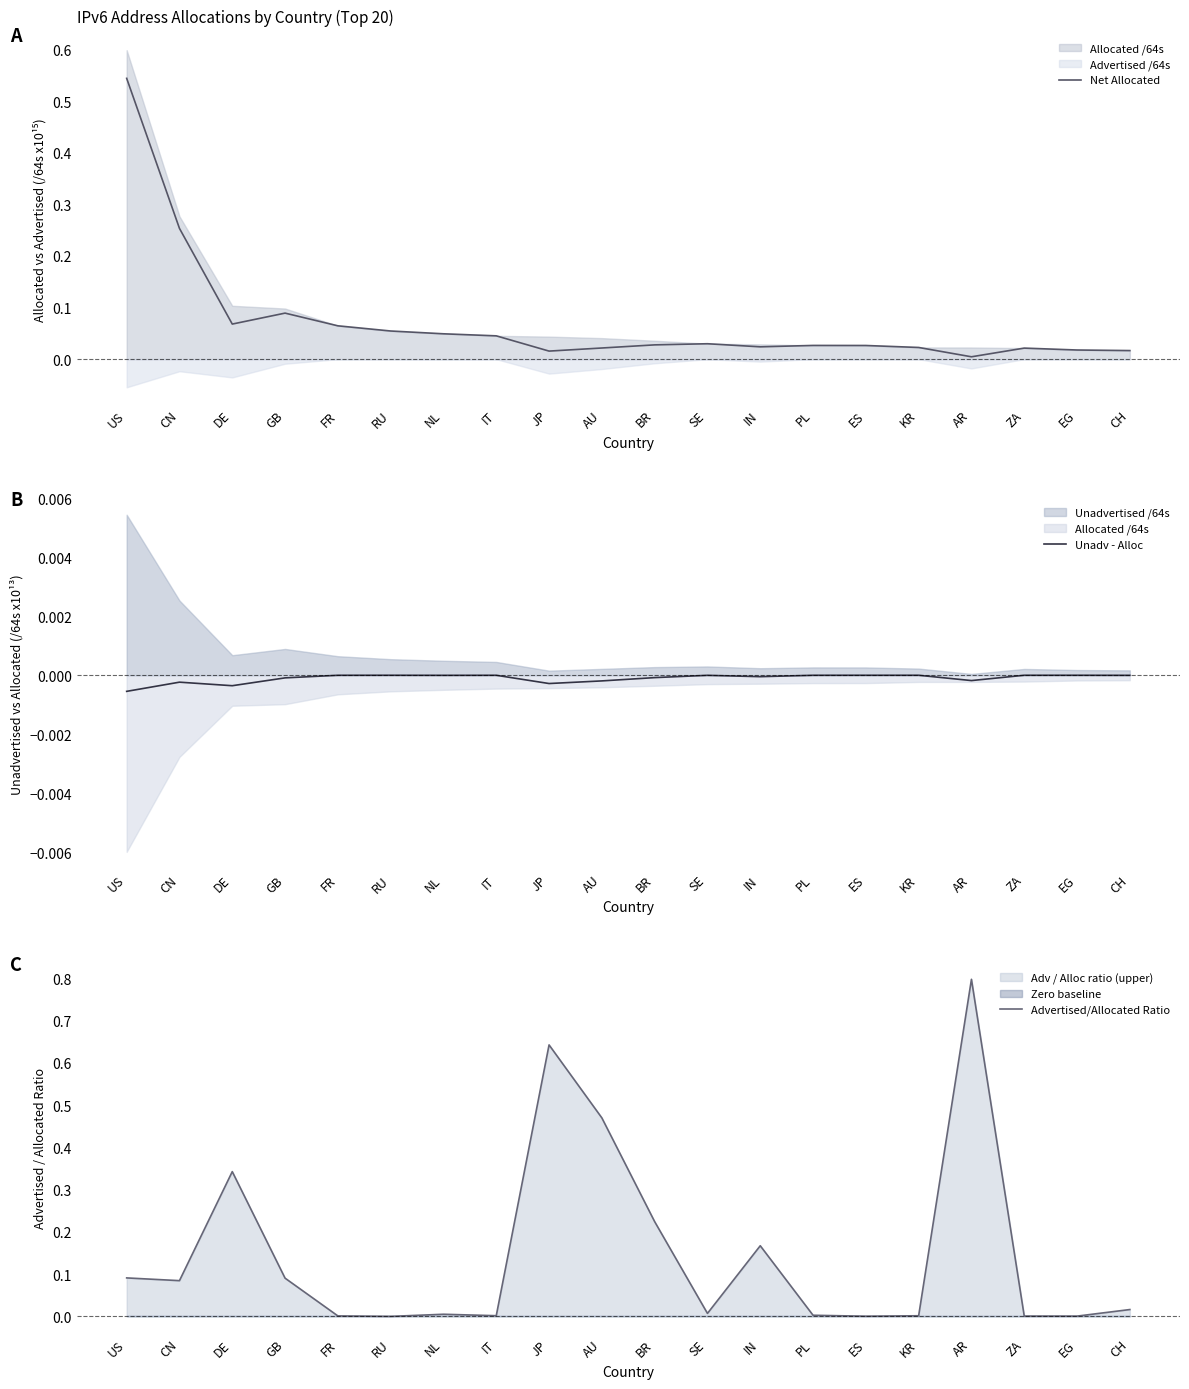

Is the value of Net Allocated at CH greater than the value of Advertised/Allocated Ratio at AR?

No